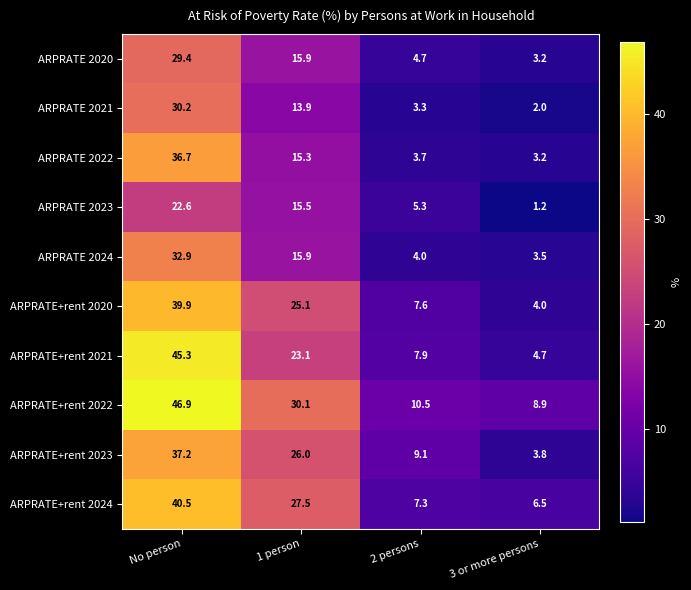

What is the sum of all ARPRATE 2024 values?

56.3